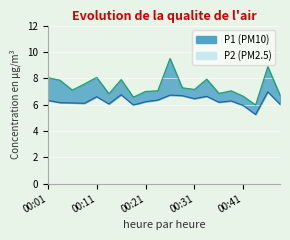

What is the maximum value for P2?

7.0